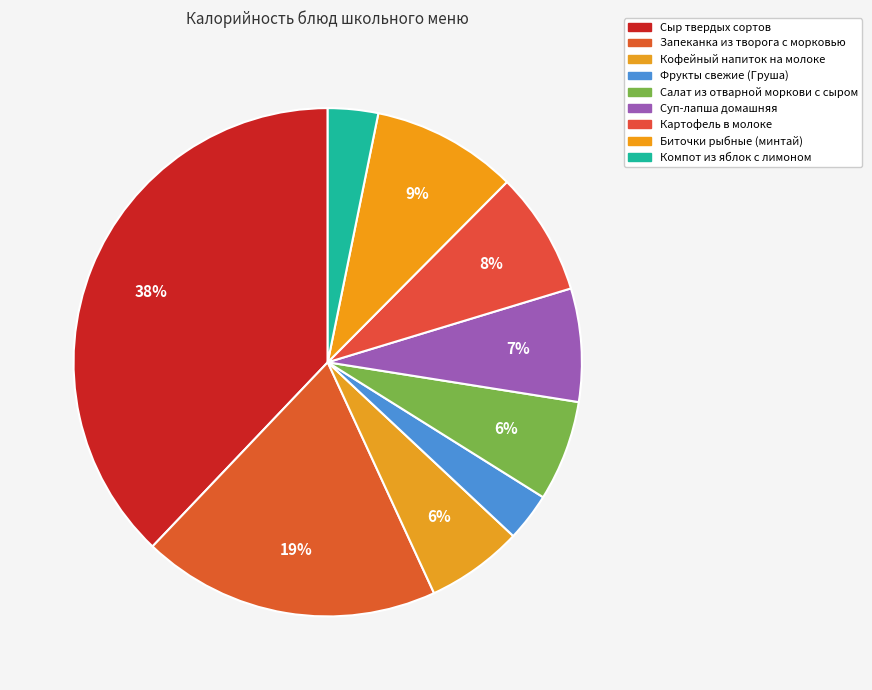

True or false: Сыр твердых сортов accounts for 38% of the total.

True